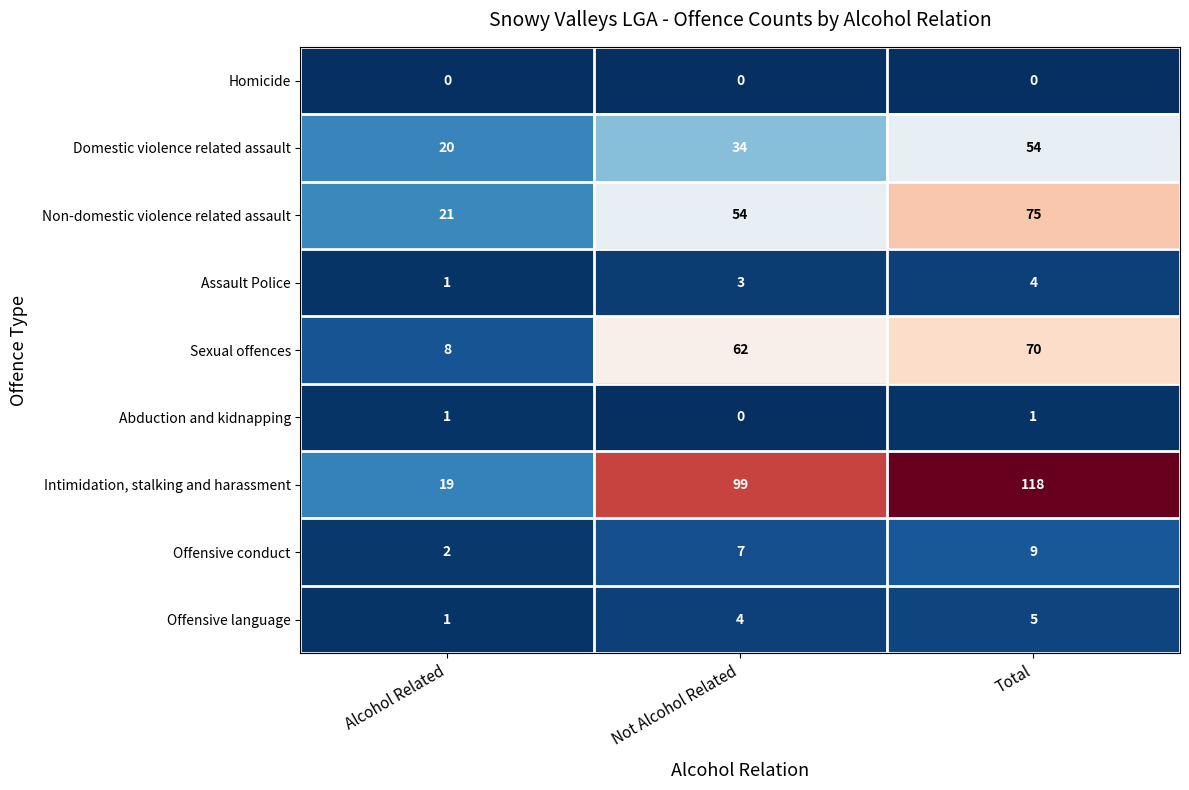

Between Not Alcohol Related and Total, which series saw the biggest shift?

Non-domestic violence related assault